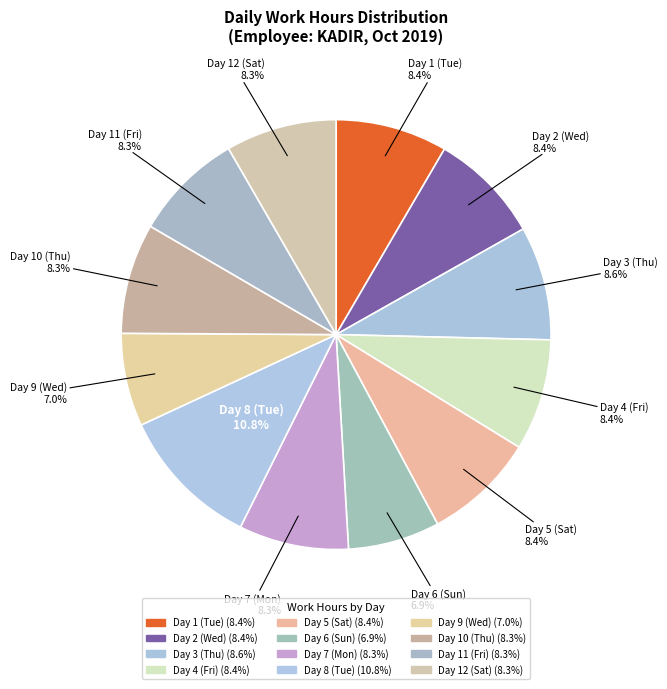

What is the largest slice in the pie chart?

Day 8 (Tue)